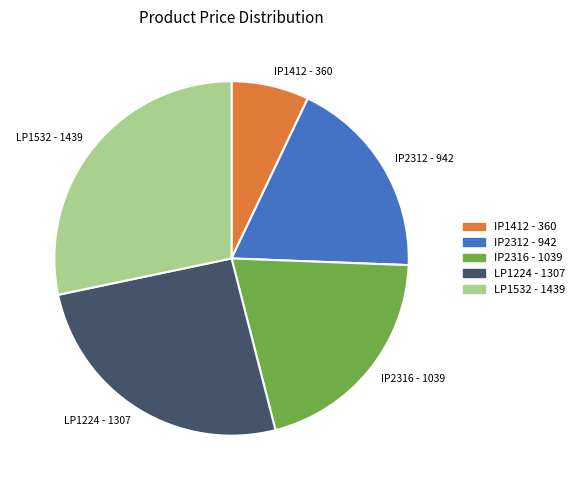

Which has a higher value, IP1412 - 360 or LP1532 - 1439?

LP1532 - 1439